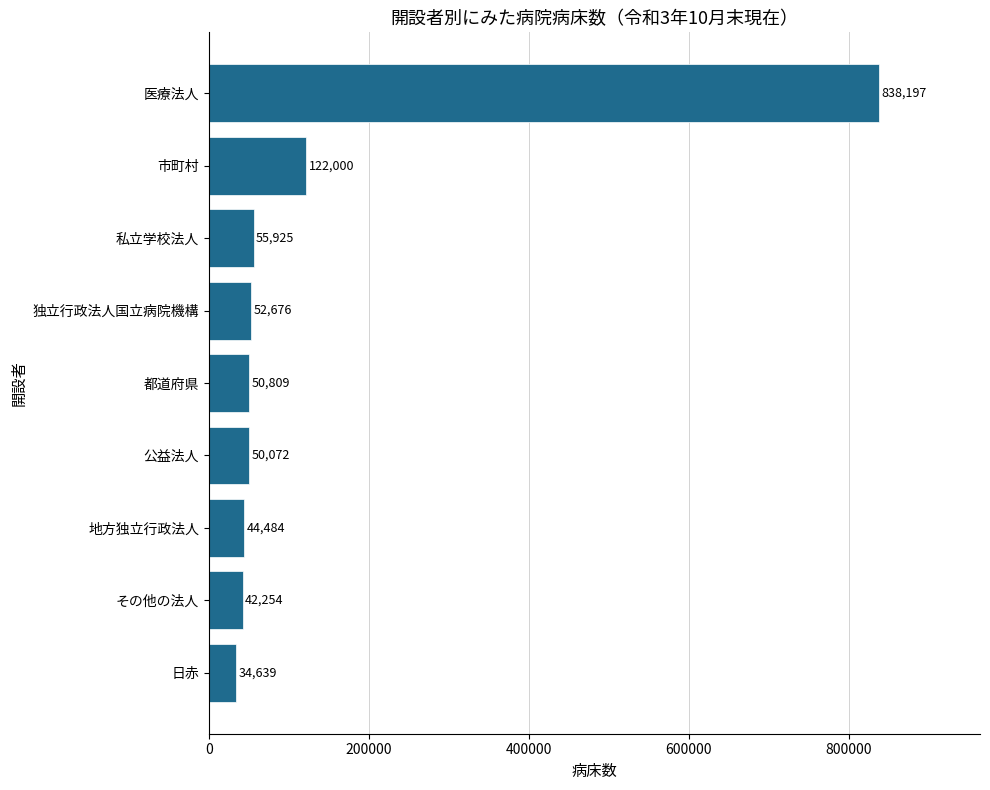

What is the value of the 2nd bar from the top?

122000